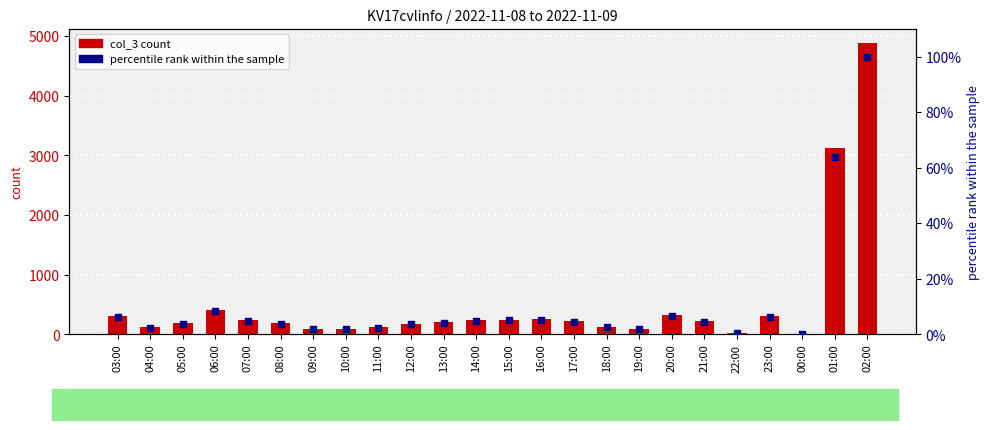

Which series contains the highest Y value?

col_3